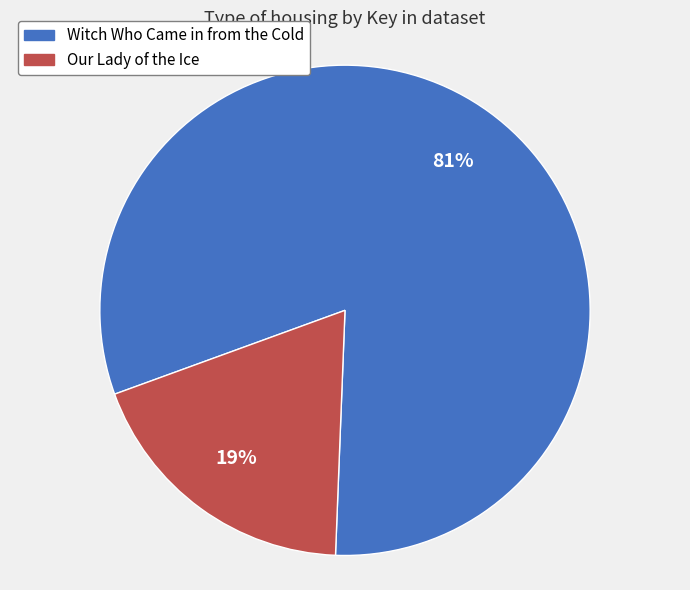

Which category accounts for the majority?

Witch Who Came in from the Cold